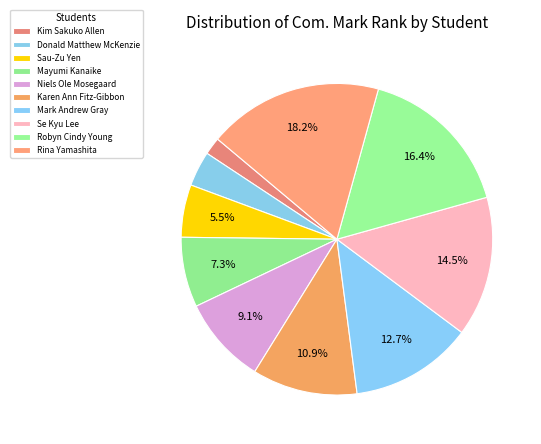

What percentage is the Mark Andrew Gray slice, to the nearest percent?

13%